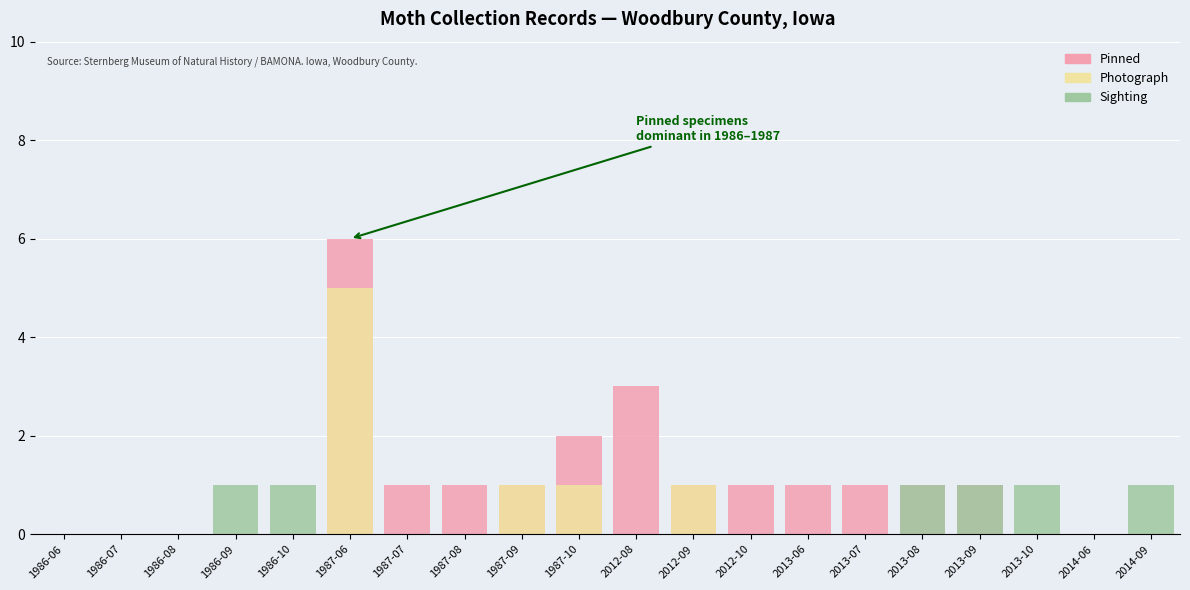

What is the label of the 4th bar from the right?

2013-09